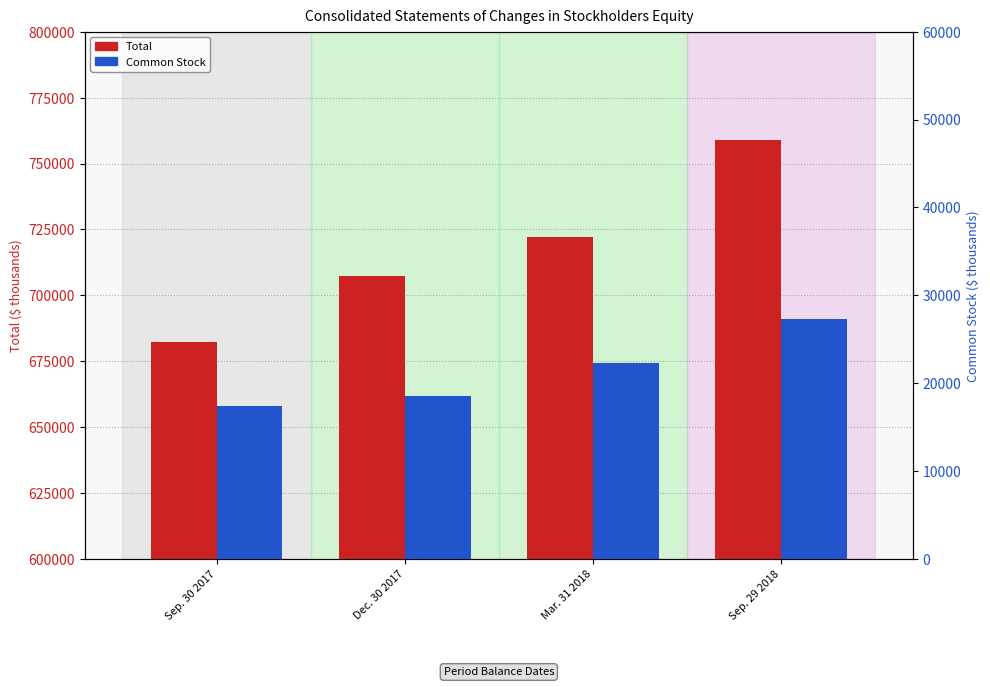

Rank the series by their average value, from lowest to highest.

Common Stock, Total